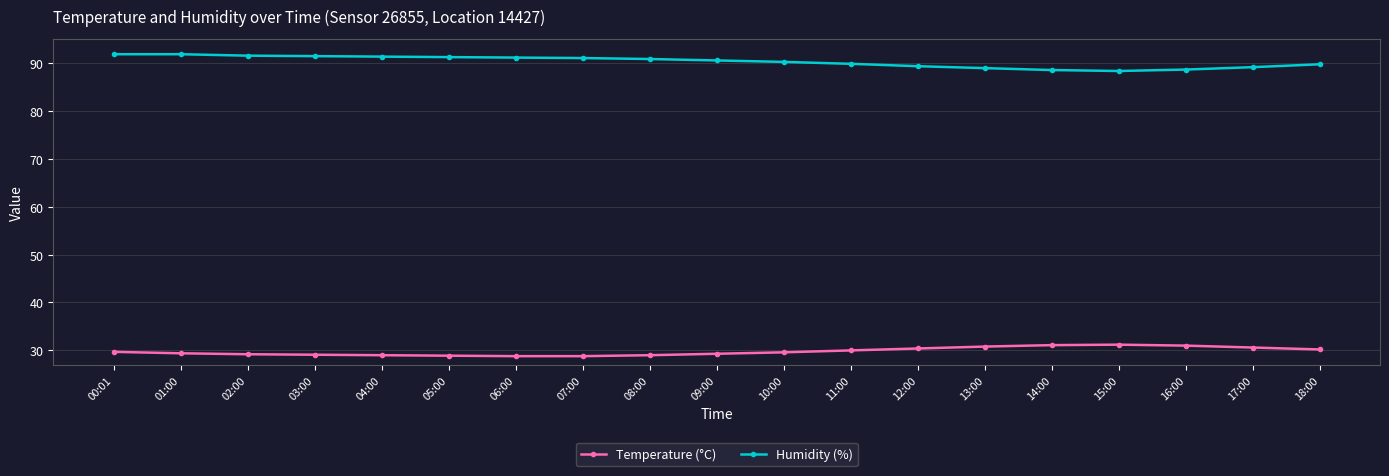

How many distinct data groups are displayed?

2